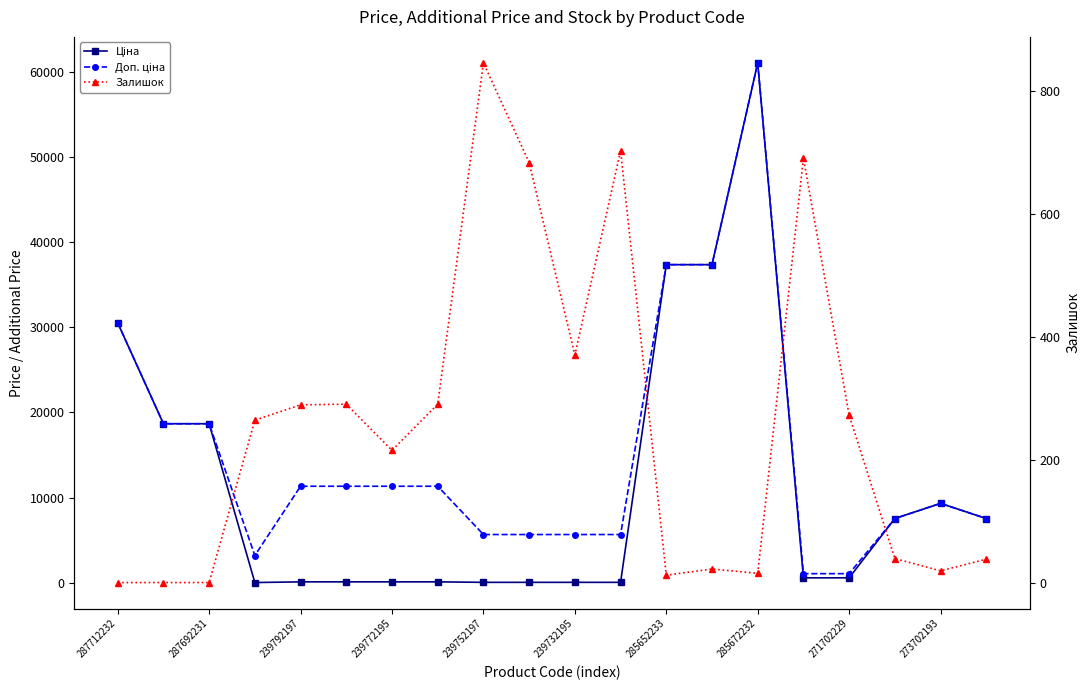

Where does the Доп. ціна series first go above 11334?

287712232